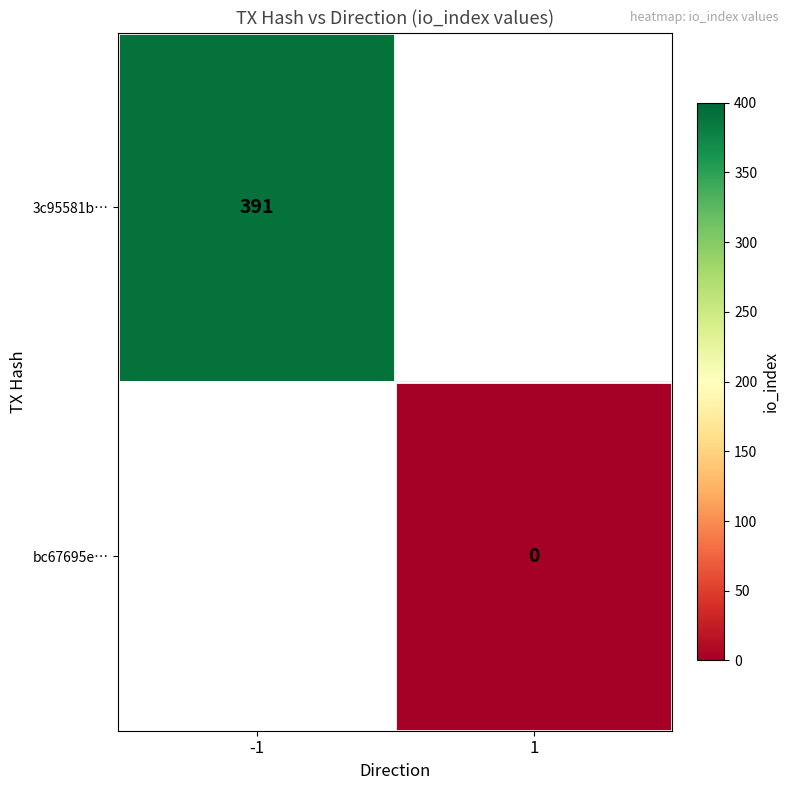

The 3c95581b… series shows 391 at -1. True or false?

True